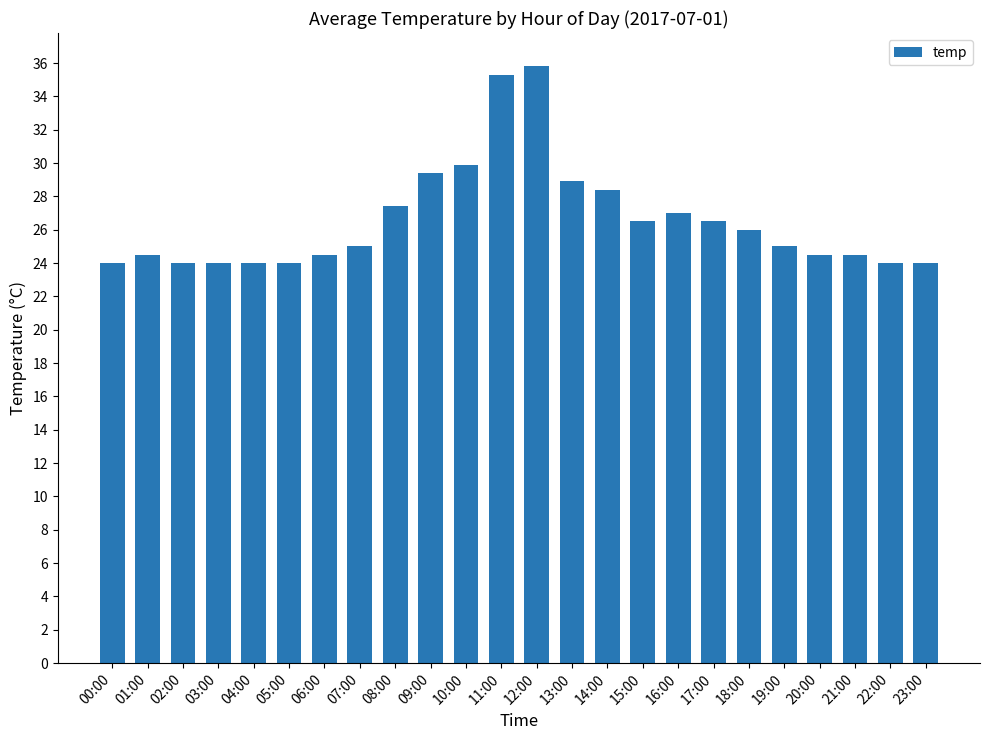

True or false: the data shows 24.0 at 23:00.

True